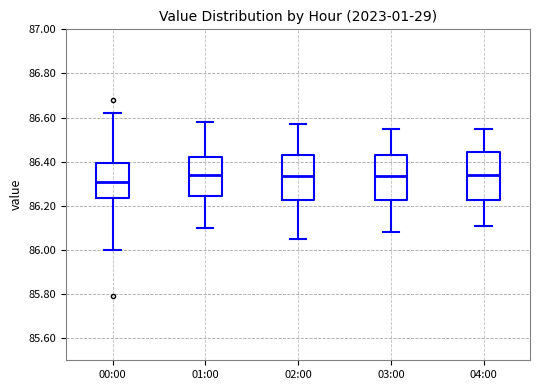

Reading left to right, transcribe this box plot: for each box, give where its median line is, the range the box spans, and where its two whiskers end, as read against the y-axis. The values are not printed on the chart, so give them approximately, as read against the axis.

00:00: median 86.32, box 86.24 to 86.40, whiskers 86.00 to 86.62
01:00: median 86.34, box 86.24 to 86.42, whiskers 86.10 to 86.58
02:00: median 86.34, box 86.22 to 86.44, whiskers 86.06 to 86.58
03:00: median 86.34, box 86.22 to 86.44, whiskers 86.08 to 86.56
04:00: median 86.34, box 86.22 to 86.44, whiskers 86.12 to 86.56